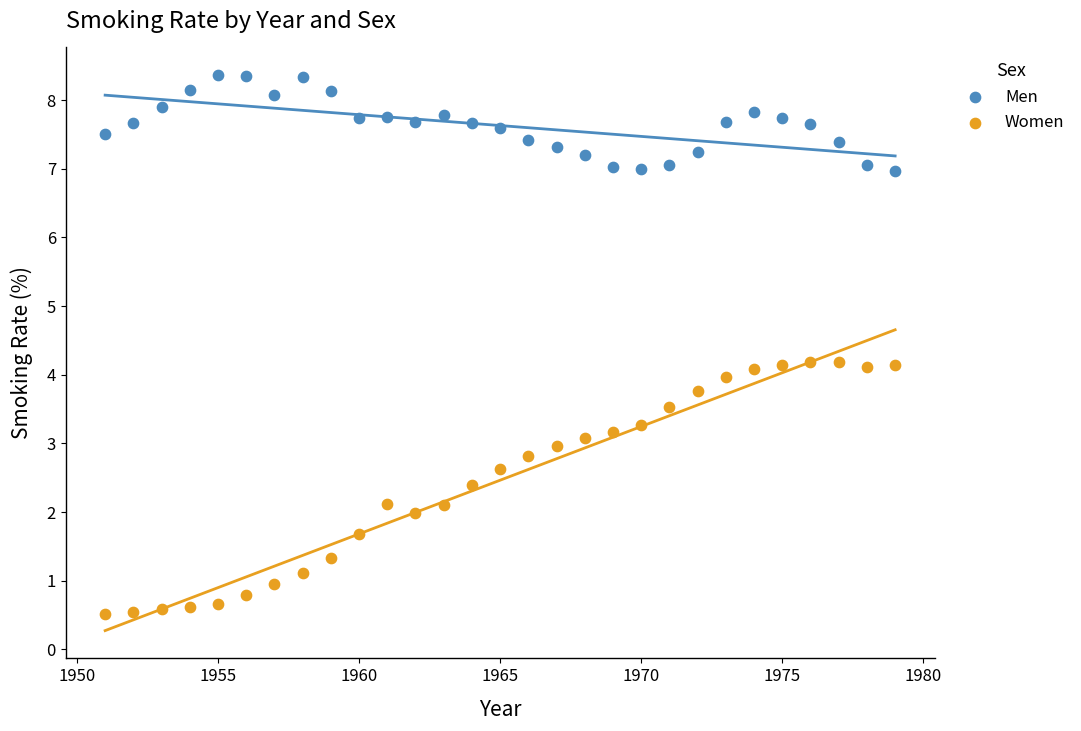

Across all data points, what is the range of X values (max minus min)?

28.0